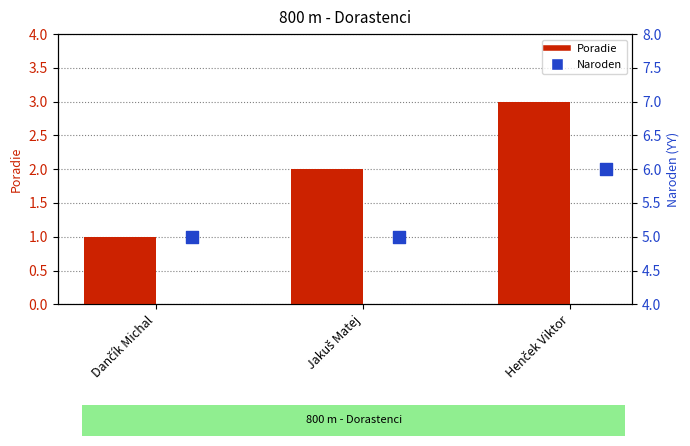

Which series has the largest total across all categories?

Naroden